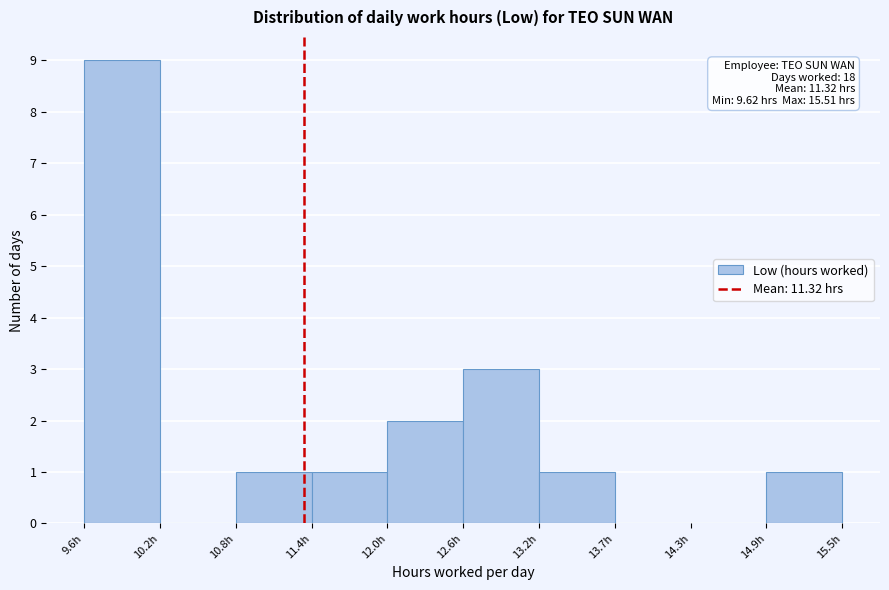

Over which range of the x-axis is the bar tallest?

9.6 to 10.2